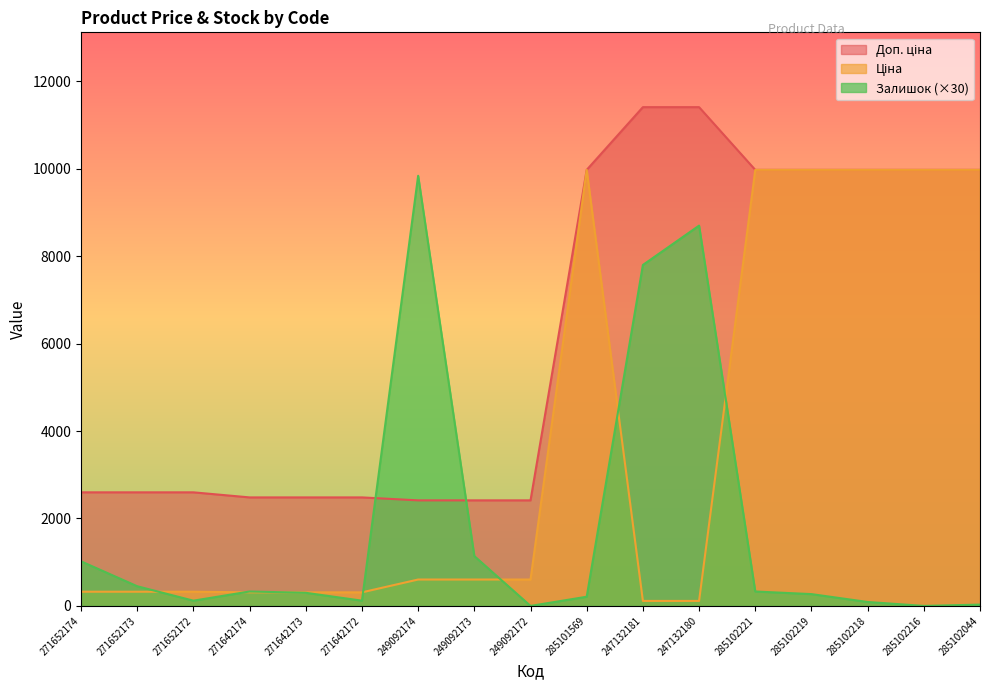

The Залишок series shows 270.0 at 285102219. True or false?

True